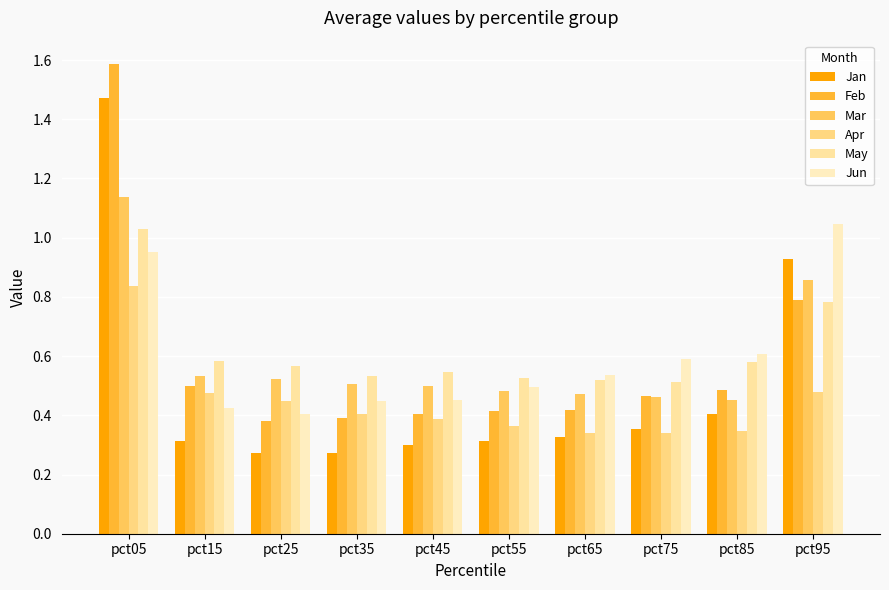

At which category is the sum across all series the highest?

pct05